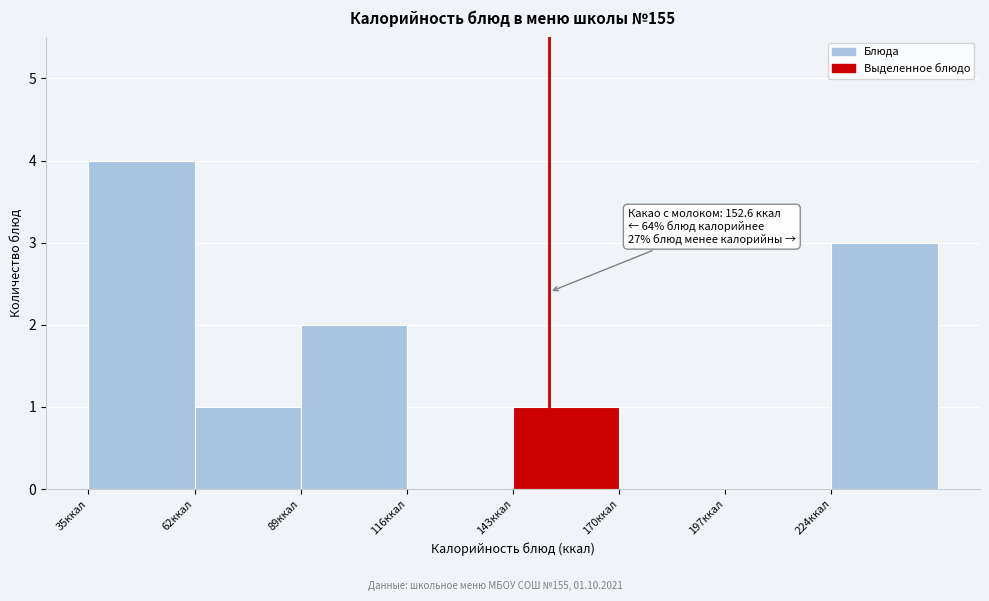

Which range on the x-axis has the tallest bar?

35 to 60